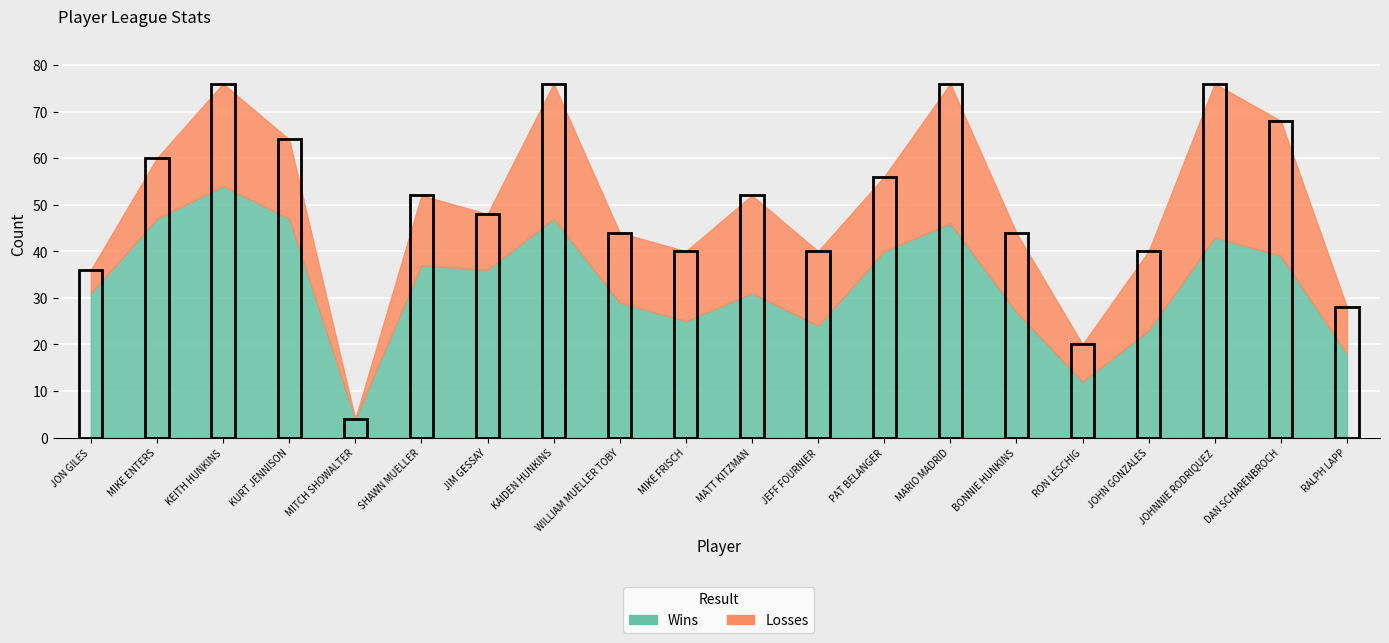

What is the difference between the Losses values at JOHNNIE RODRIQUEZ and RON LESCHIG?

25